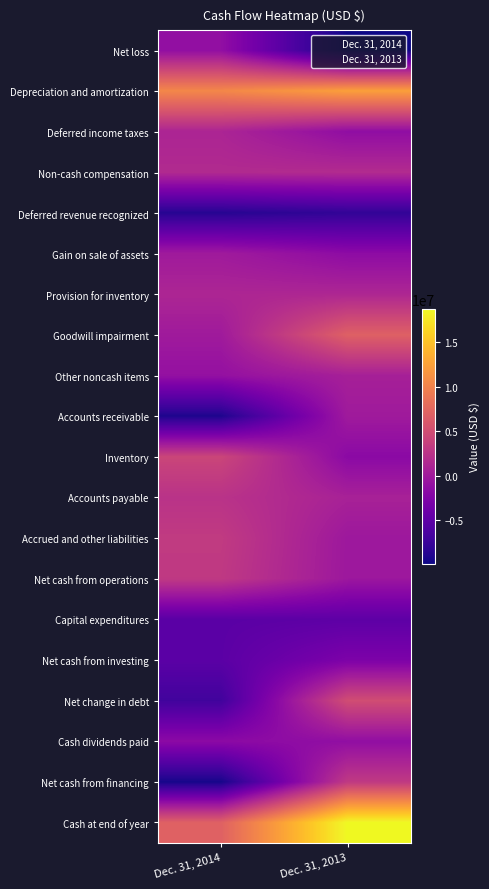

At which category is the sum across all series the highest?

Dec. 31, 2013